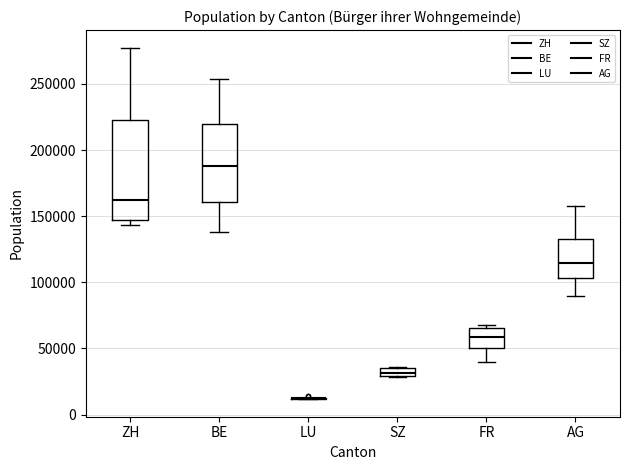

Where is the upper edge of the box for BE on the y-axis? The values are not printed on the chart, so give them approximately, as read against the axis.

220000